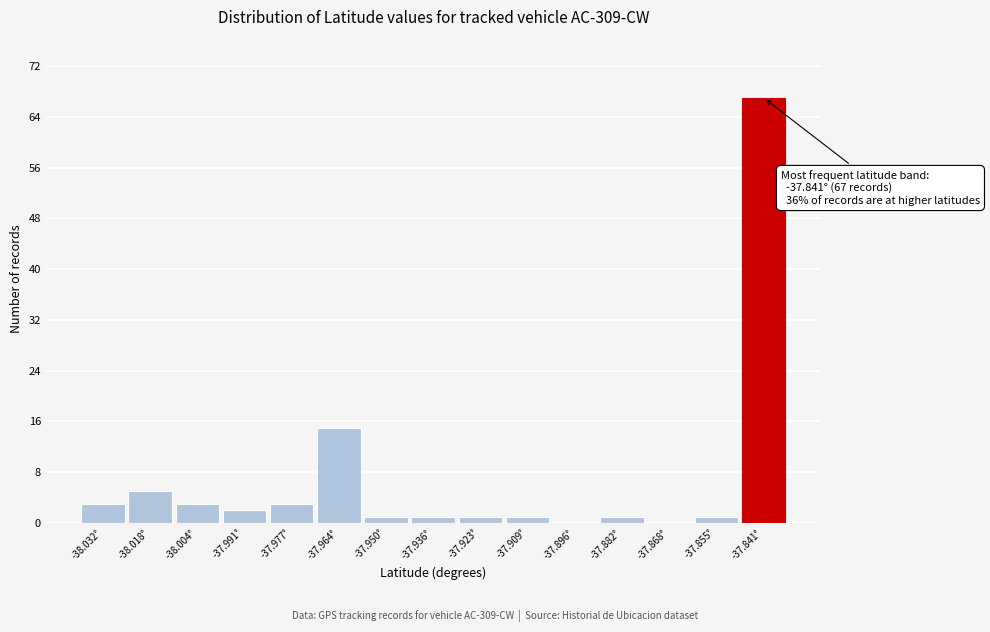

Over which range of the x-axis is the bar tallest?

-37.848 to -37.834